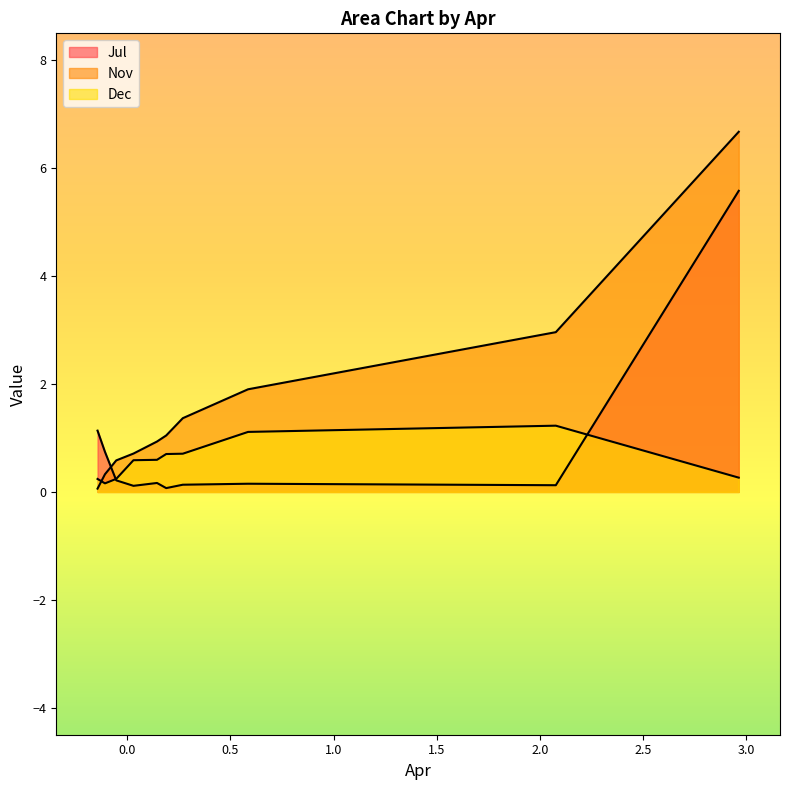

Does the chart display data point markers on the line(s)?

No